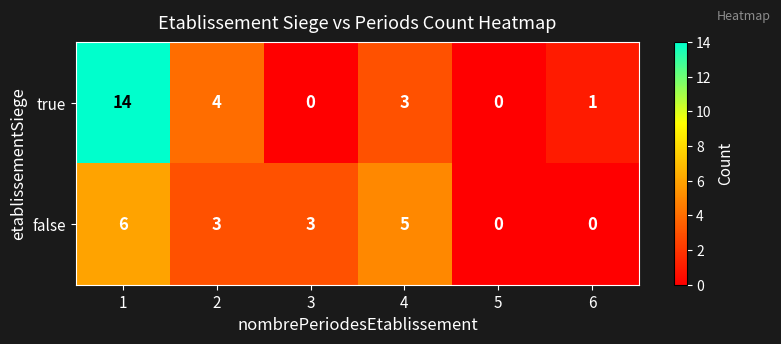

Count the number of categories in the chart.

6